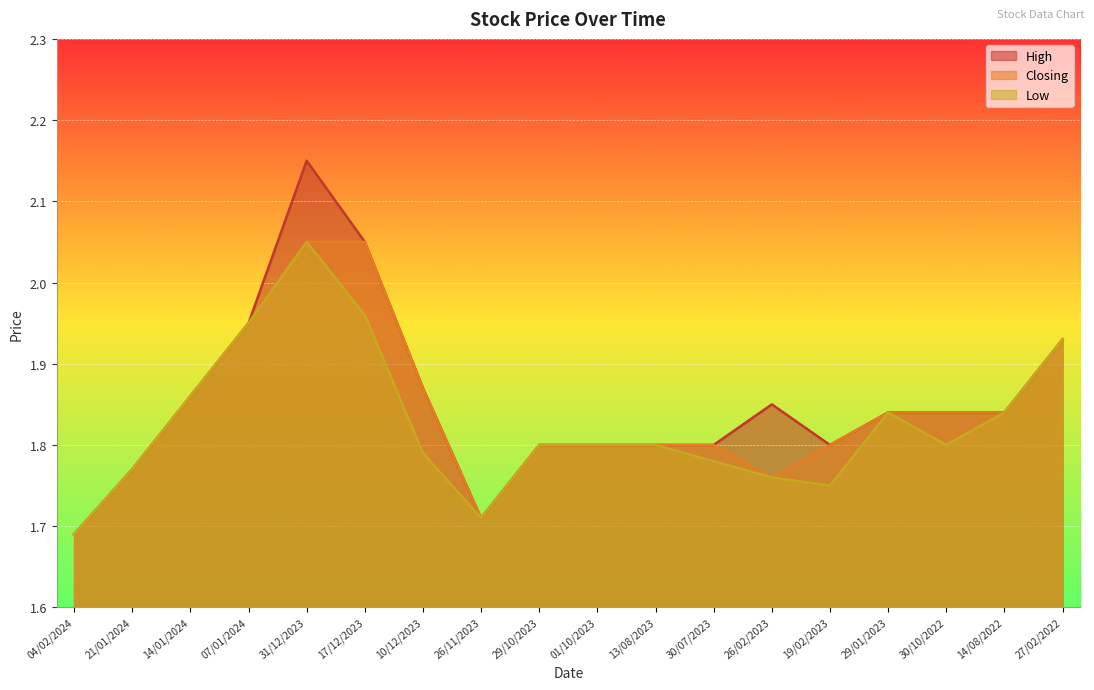

True or false: Low and High intersect in this chart.

False